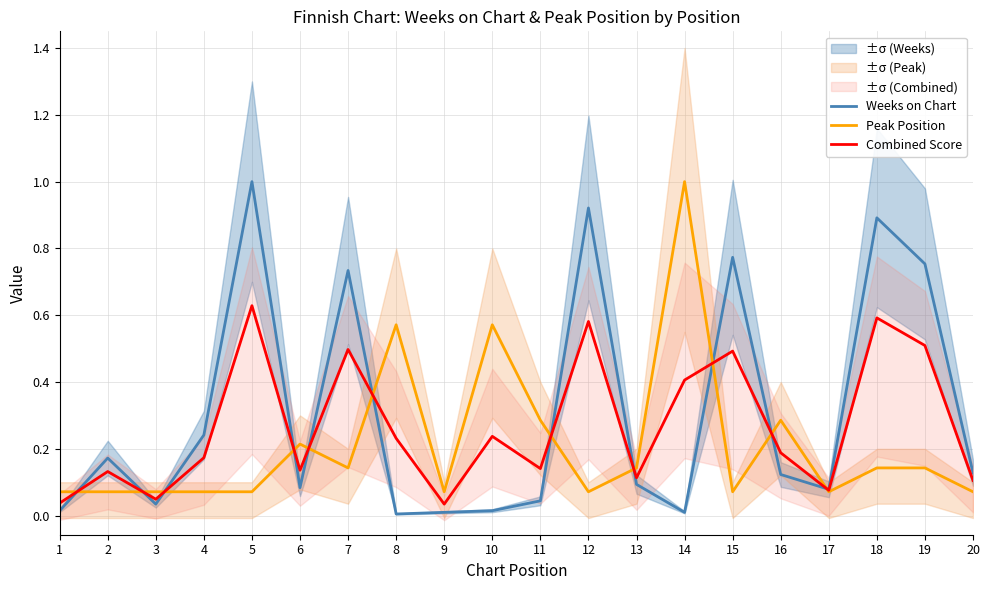

Which category has the highest value in the Weeks on Chart series?

5